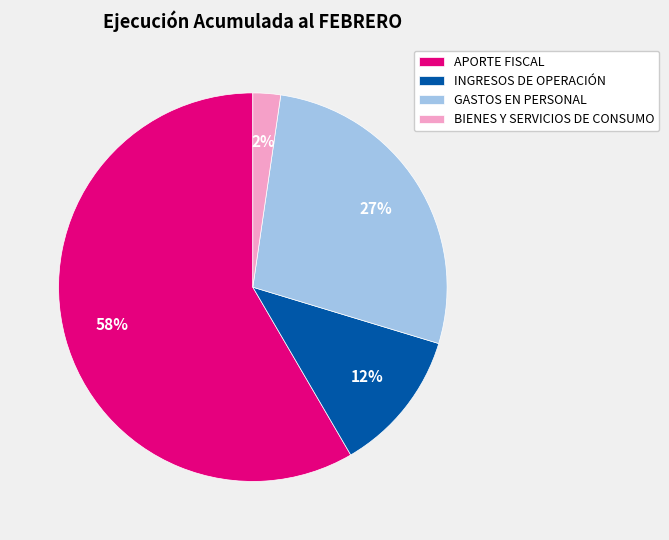

Is it true that GASTOS EN PERSONAL is 42% of the pie?

False